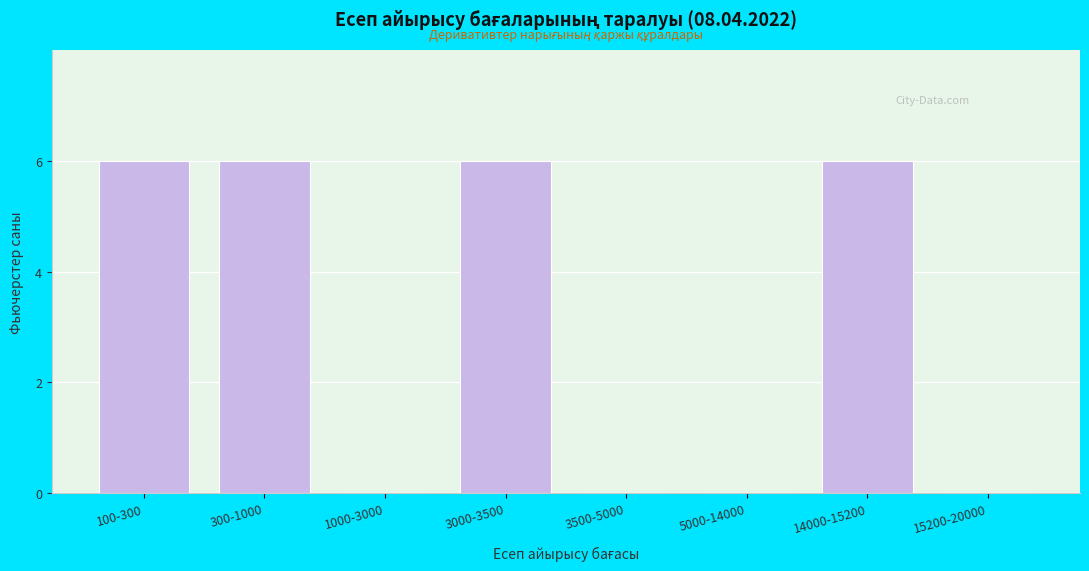

Reading left to right, extract all data points from this chart.

100-300=6	300-1000=6	1000-3000=0	3000-3500=6	3500-5000=0	5000-14000=0	14000-15200=6	15200-20000=0